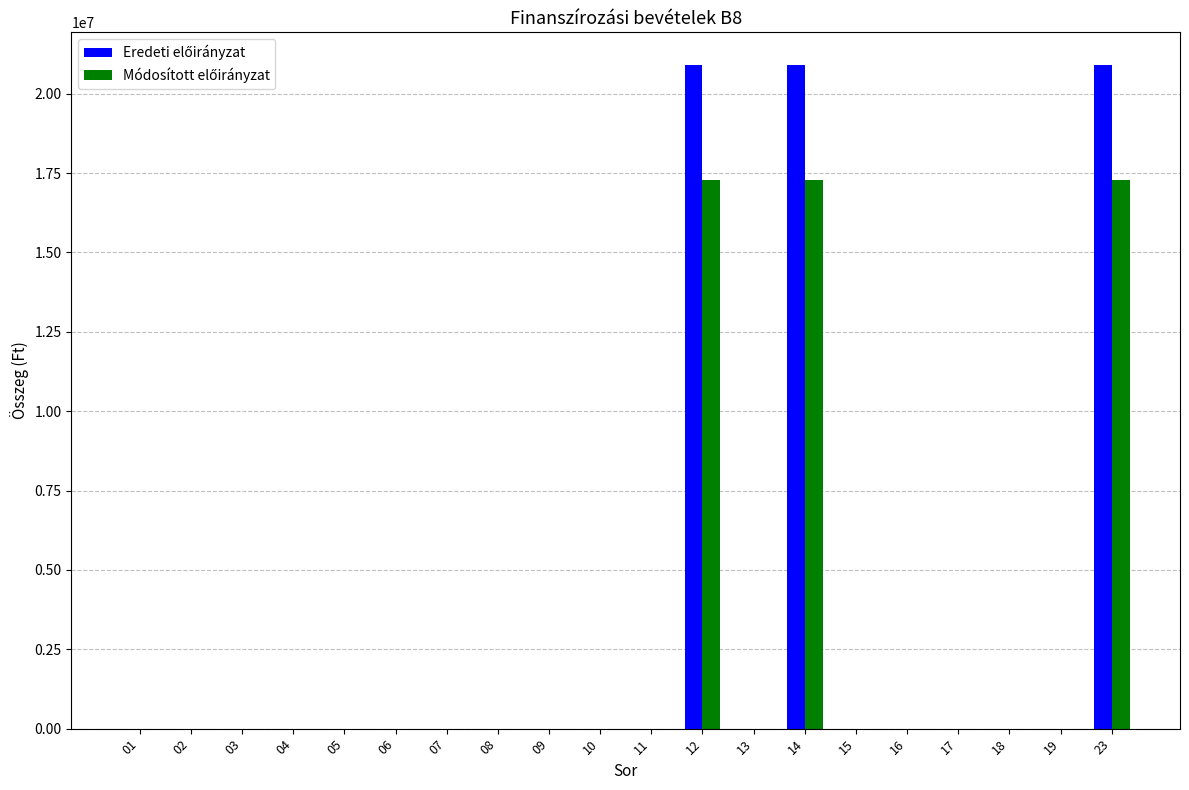

What is the greatest value displayed?

20888748